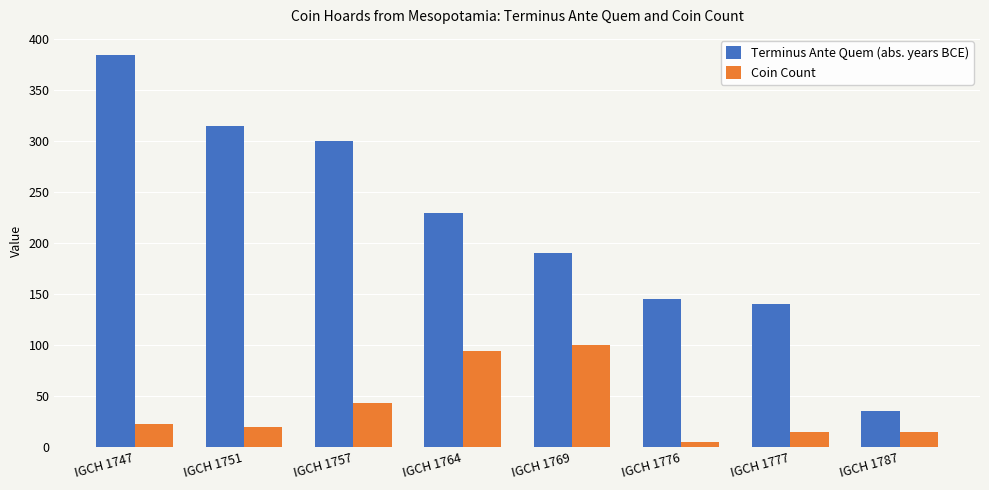

What is the value of the Coin Count bar at the 6th from the left?

5